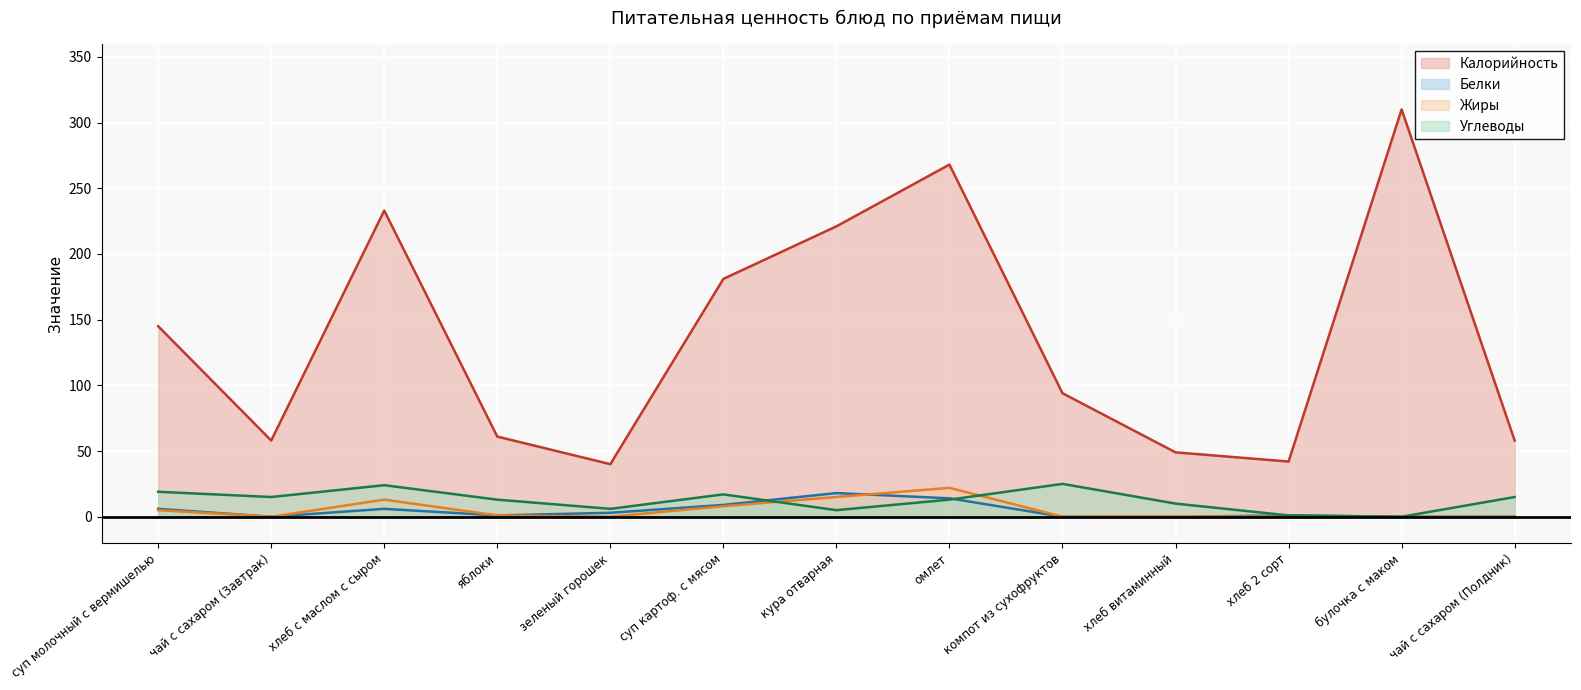

Reading left to right, list all the values displayed in this chart.

Калорийность: 145.0	58.0	233.0	61.0	40.0	181.0	221.0	268.0	94.0	49.0	42.0	310.0	58.0
Белки: 6.0	0.0	6.0	1.0	3.0	9.0	18.0	14.0	0.0	0.0	1.0	0.0	0.0
Жиры: 5.0	0.0	13.0	1.0	0.0	8.0	15.0	22.0	0.0	0.3	0.0	0.0	0.0
Углеводы: 19.0	15.0	24.0	13.0	6.0	17.0	5.0	13.0	25.0	10.0	1.0	0.0	15.0